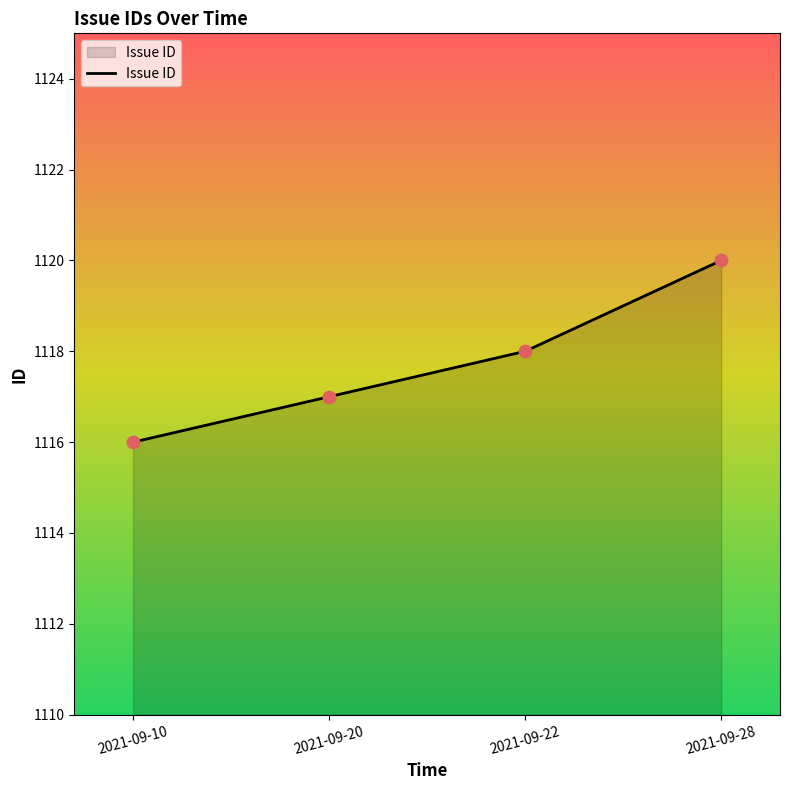

What is the ratio of the value at 2021-09-20 to the value at 2021-09-28?

1.0